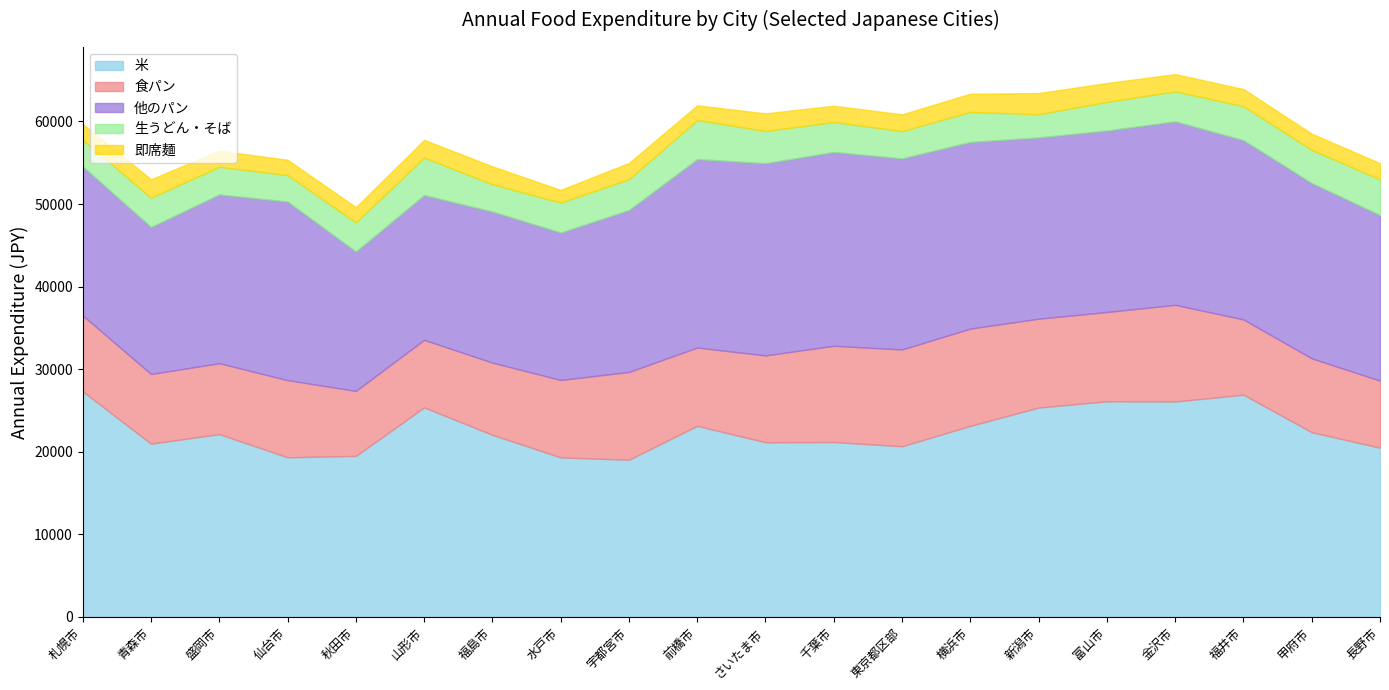

Reading left to right, list all the values displayed in this chart.

米: 札幌市=27317	青森市=20976	盛岡市=22138	仙台市=19328	秋田市=19497	山形市=25373	福島市=22051	水戸市=19319	宇都宮市=19031	前橋市=23138	さいたま市=21150	千葉市=21175	東京都区部=20664	横浜市=23136	新潟市=25355	富山市=26113	金沢市=26087	福井市=26910	甲府市=22365	長野市=20489
食パン: 札幌市=9192	青森市=8441	盛岡市=8585	仙台市=9344	秋田市=7874	山形市=8182	福島市=8745	水戸市=9375	宇都宮市=10635	前橋市=9484	さいたま市=10519	千葉市=11661	東京都区部=11722	横浜市=11782	新潟市=10760	富山市=10814	金沢市=11708	福井市=9114	甲府市=8948	長野市=8121
他のパン: 札幌市=18056	青森市=17808	盛岡市=20439	仙台市=21631	秋田市=16883	山形市=17530	福島市=18299	水戸市=17860	宇都宮市=19614	前橋市=22827	さいたま市=23277	千葉市=23472	東京都区部=23149	横浜市=22607	新潟市=21955	富山市=21980	金沢市=22226	福井市=21715	甲府市=21230	長野市=20055
生うどん・そば: 札幌市=3218	青森市=3548	盛岡市=3360	仙台市=3202	秋田市=3532	山形市=4549	福島市=3303	水戸市=3626	宇都宮市=3735	前橋市=4737	さいたま市=3897	千葉市=3640	東京都区部=3298	横浜市=3638	新潟市=2809	富山市=3472	金沢市=3633	福井市=4115	甲府市=4017	長野市=4322
即席麺: 札幌市=1894	青森市=2230	盛岡市=1943	仙台市=1855	秋田市=1833	山形市=2139	福島市=2165	水戸市=1532	宇都宮市=1962	前橋市=1771	さいたま市=2138	千葉市=1957	東京都区部=2027	横浜市=2197	新潟市=2562	富山市=2279	金沢市=2081	福井市=2073	甲府市=1965	長野市=1952